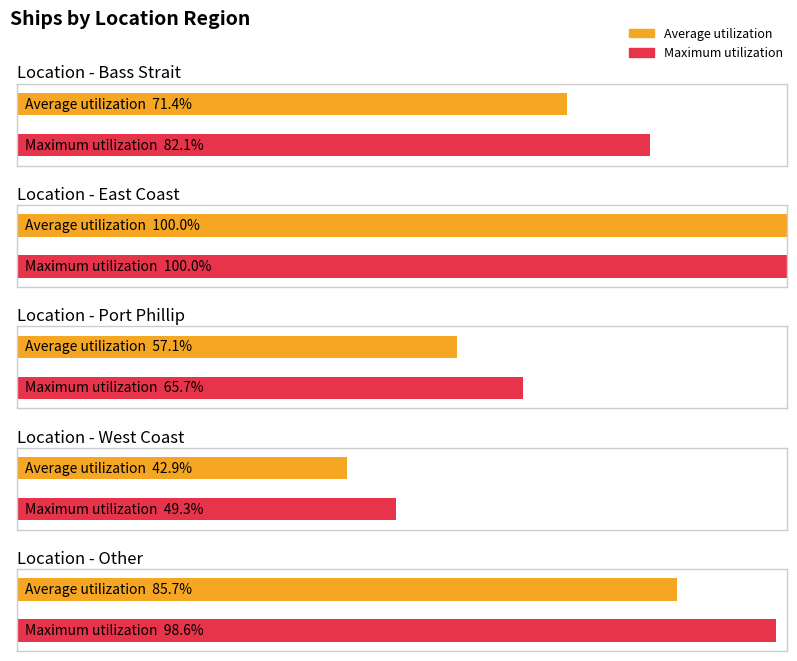

Rank the series at East Coast from lowest to highest value.

Maximum utilization, Average utilization